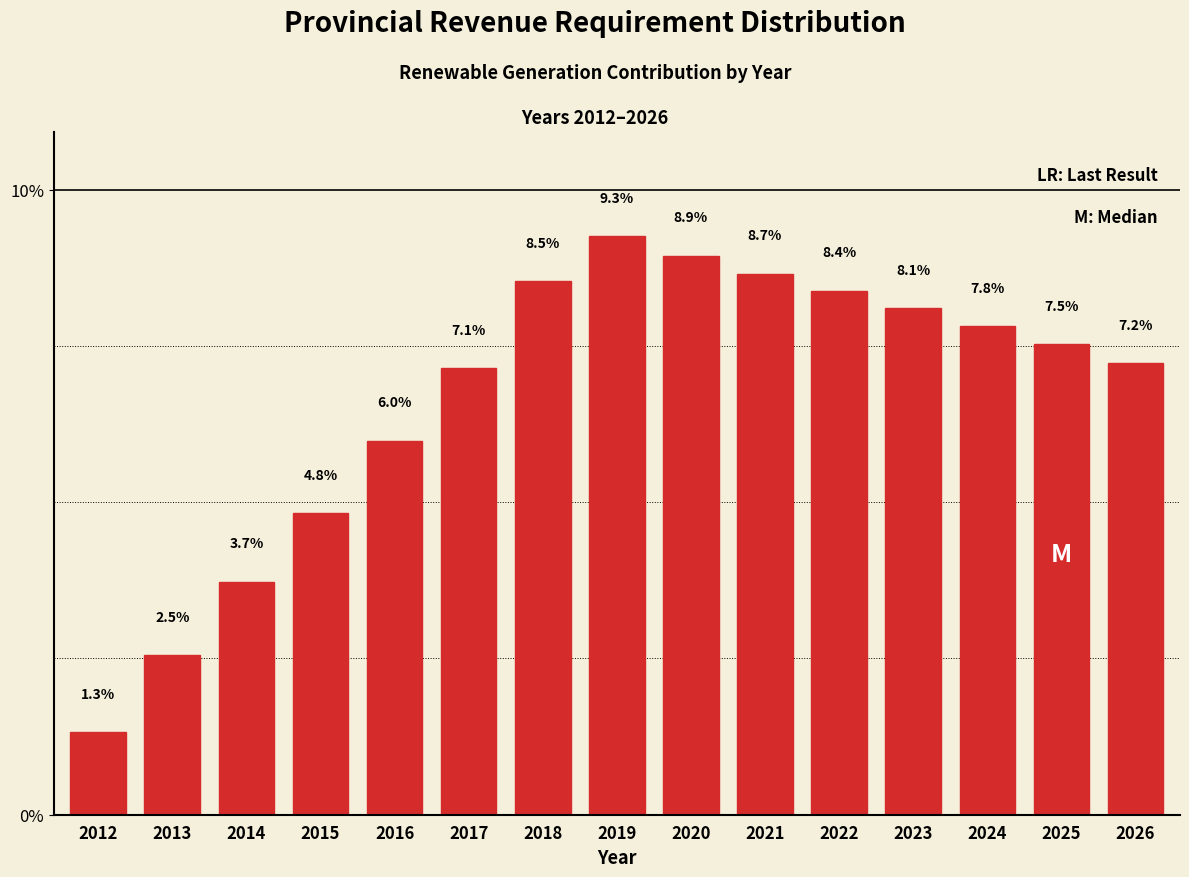

Are the bars horizontal?

No